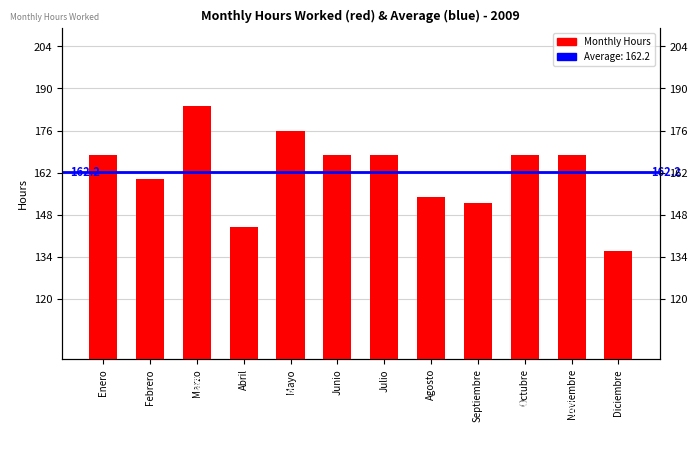

What is the difference between the maximum and second lowest values?

40